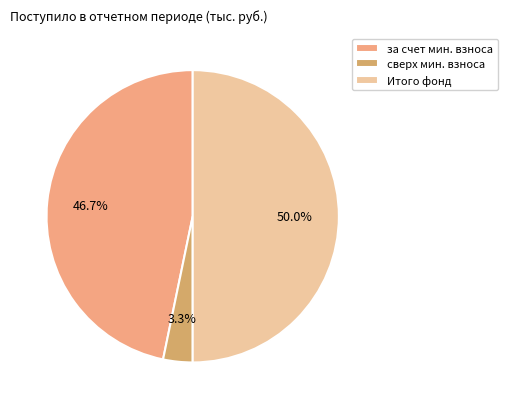

Count the number of slices in the pie.

3